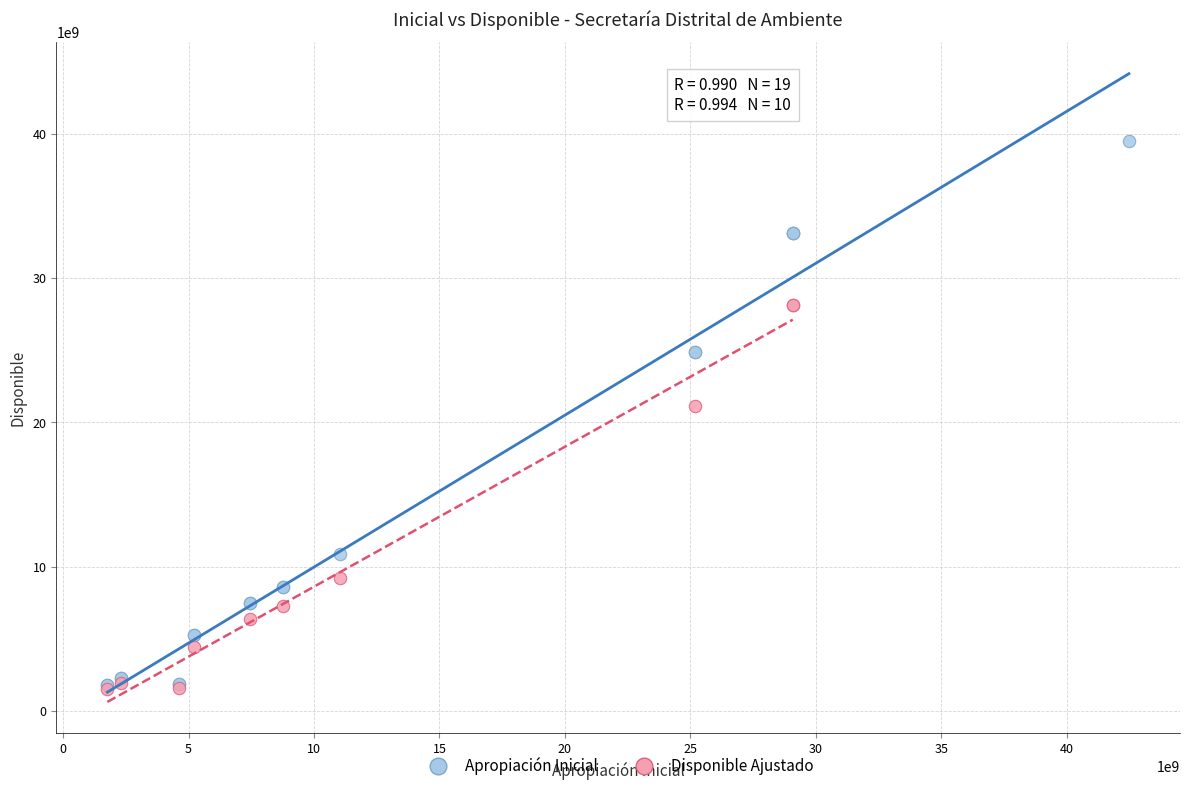

Which series has the largest Y range (max minus min)?

Apropiación Inicial